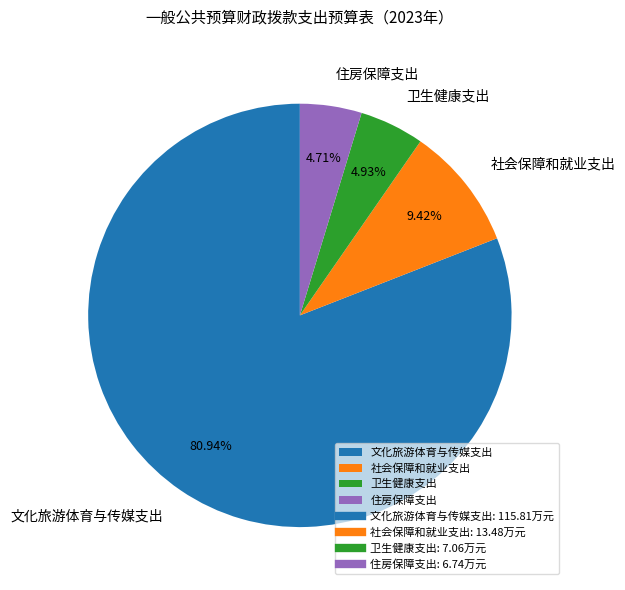

Does 文化旅游体育与传媒支出 represent more than half of the total?

Yes